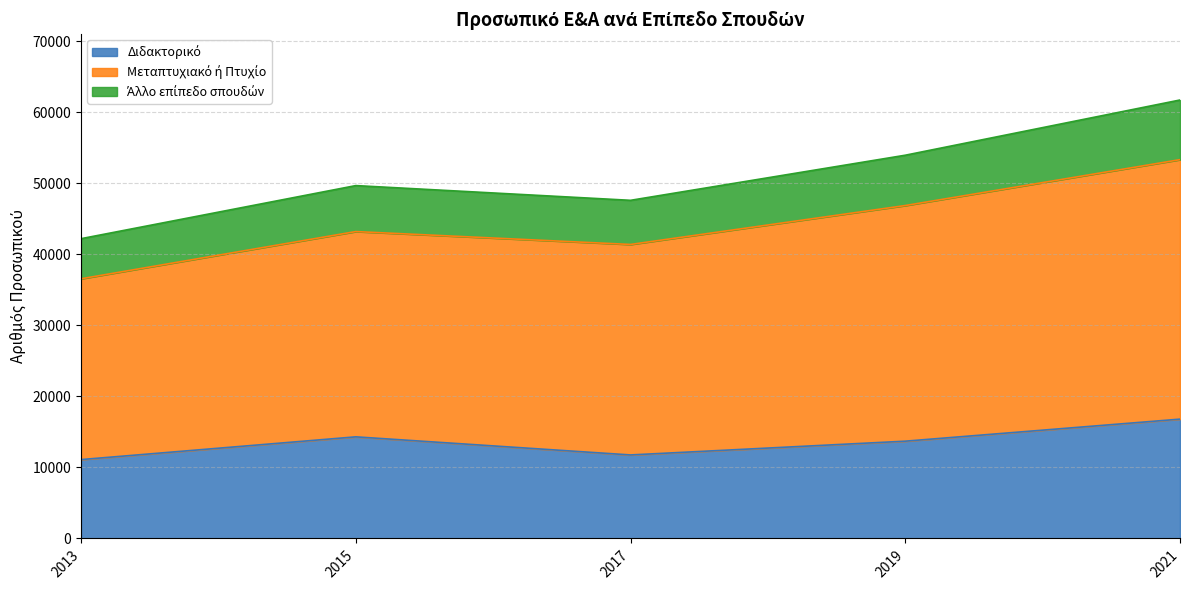

What is the total value across all series at 2017?

47585.0